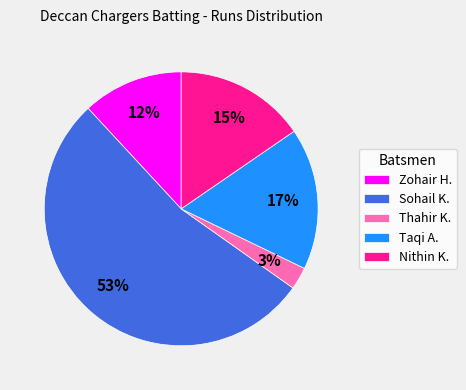

How many slices are in this pie chart?

5